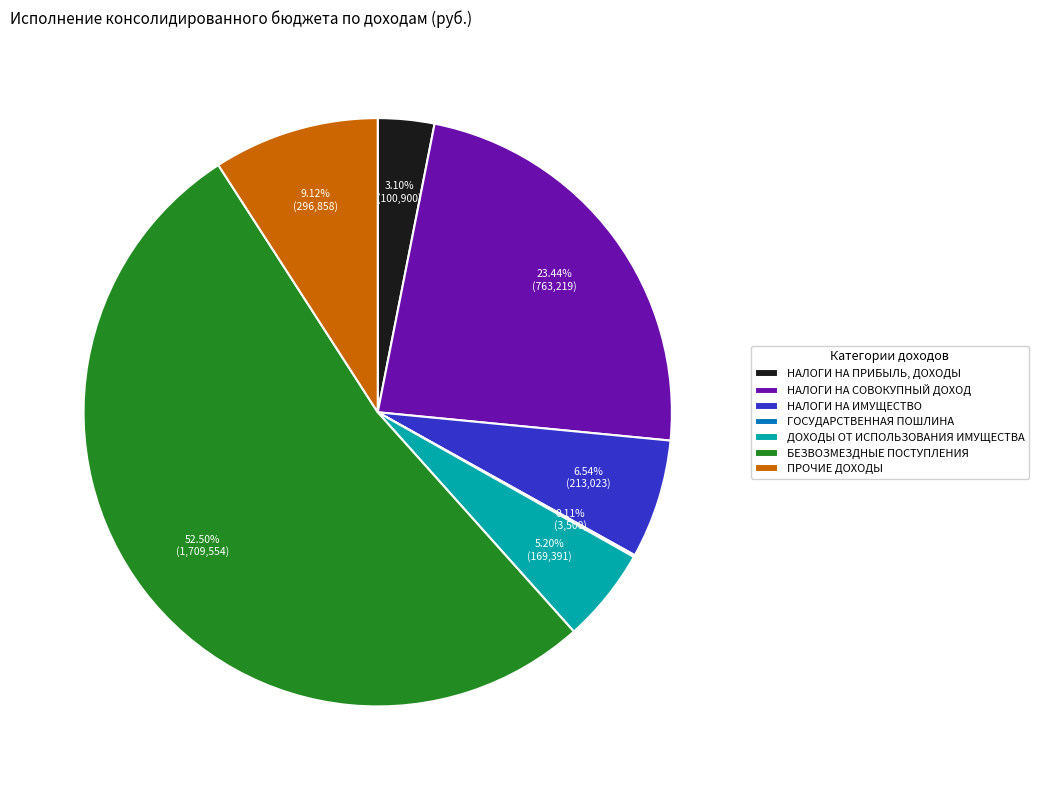

Which has a higher value, НАЛОГИ НА ИМУЩЕСТВО or ПРОЧИЕ ДОХОДЫ?

ПРОЧИЕ ДОХОДЫ